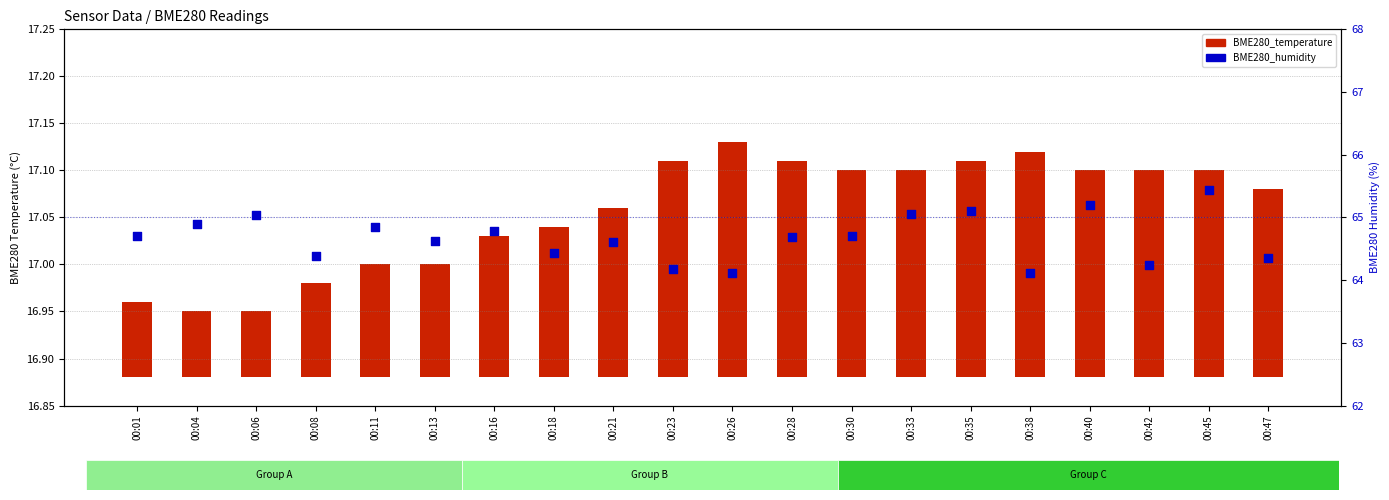

What are all the series names shown in the legend?

BME280_temperature, BME280_humidity